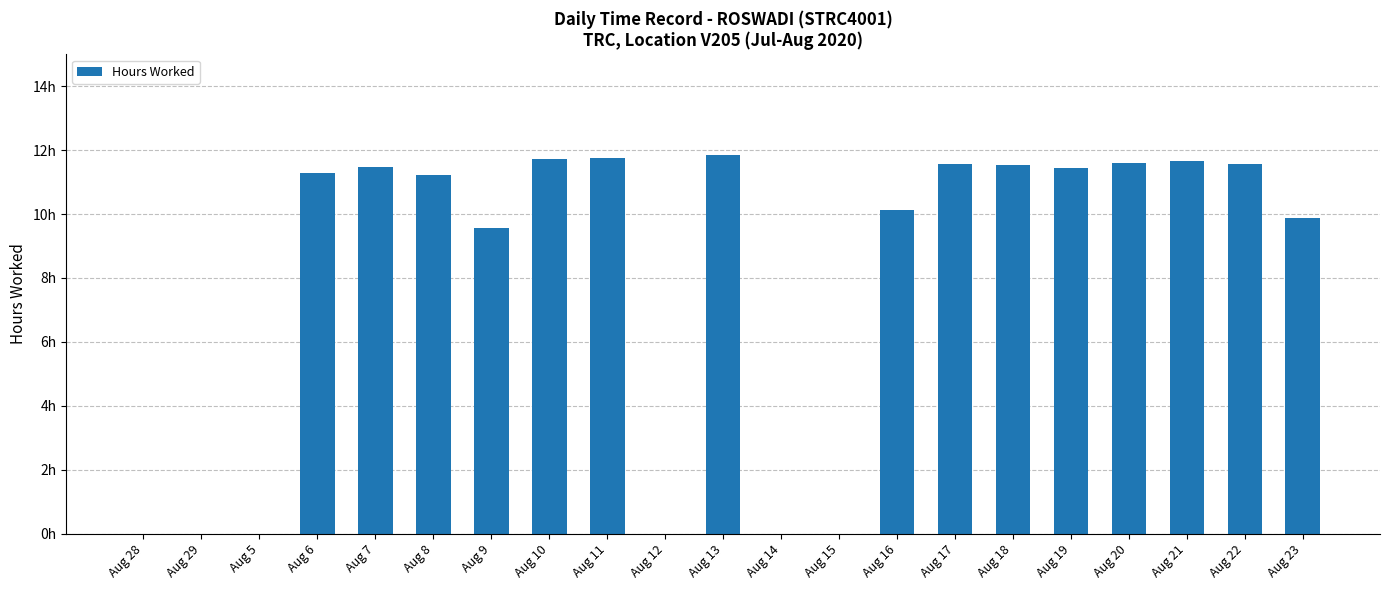

What is the change in value from Aug 19 to Aug 21?

+0.2